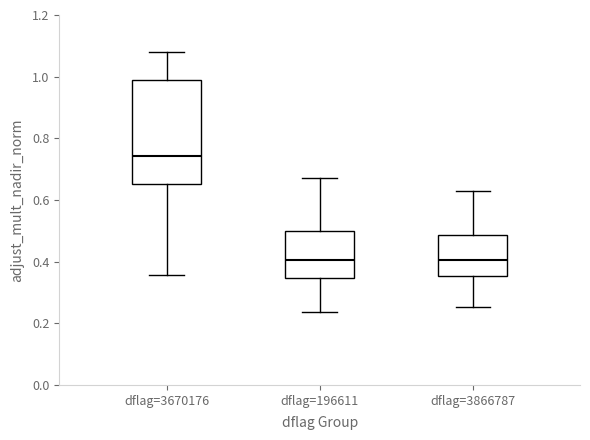

Reading left to right, transcribe this box plot: for each box, give where its median line is, the range the box spans, and where its two whiskers end, as read against the y-axis. The values are not printed on the chart, so give them approximately, as read against the axis.

dflag=3670176: median 0.74, box 0.66 to 0.98, whiskers 0.36 to 1.08
dflag=196611: median 0.40, box 0.34 to 0.50, whiskers 0.24 to 0.68
dflag=3866787: median 0.40, box 0.36 to 0.48, whiskers 0.26 to 0.64